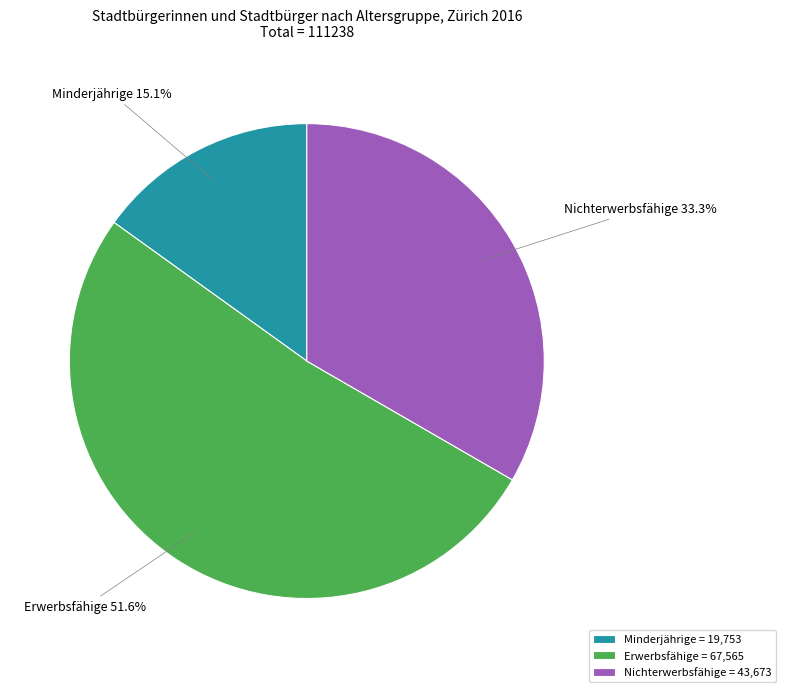

Which slice is the largest?

Erwerbsfähige